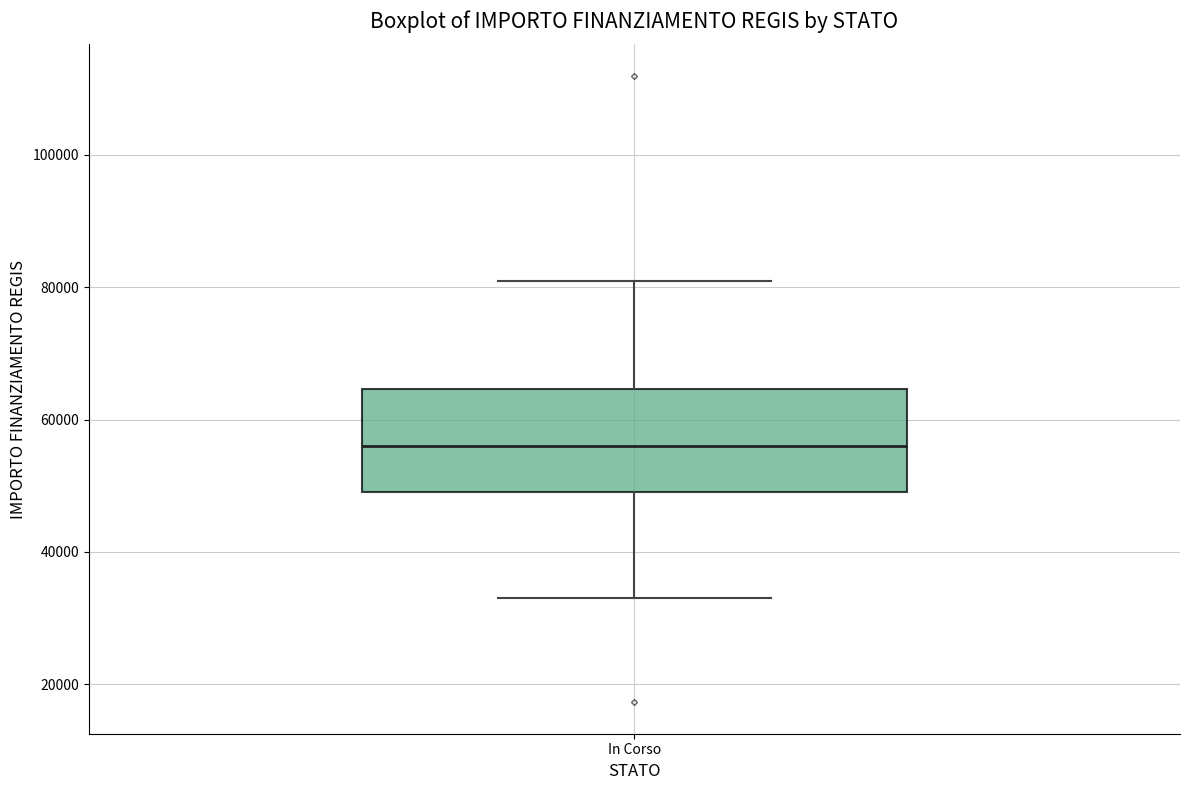

Read this box plot against the y-axis: the position of the median line, the range covered by the box, and the ends of both whiskers. The values are not printed on the chart, so give them approximately, as read against the axis.

median 56000, box 50000 to 64000, whiskers 32000 to 80000